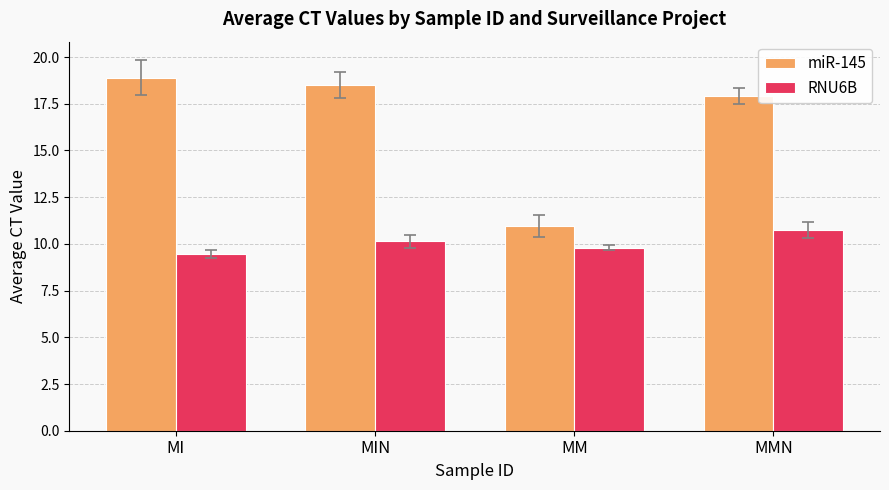

Is the value of RNU6B at MI greater than the value of miR-145 at MIN?

No